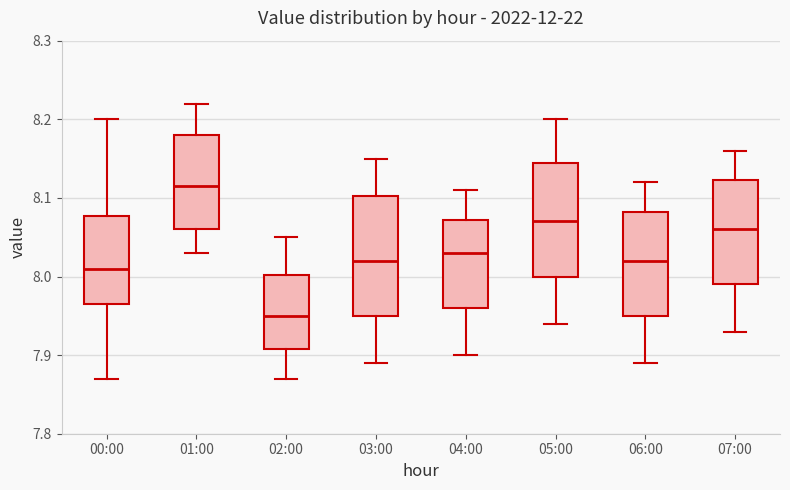

Which box's median line is the highest?

01:00